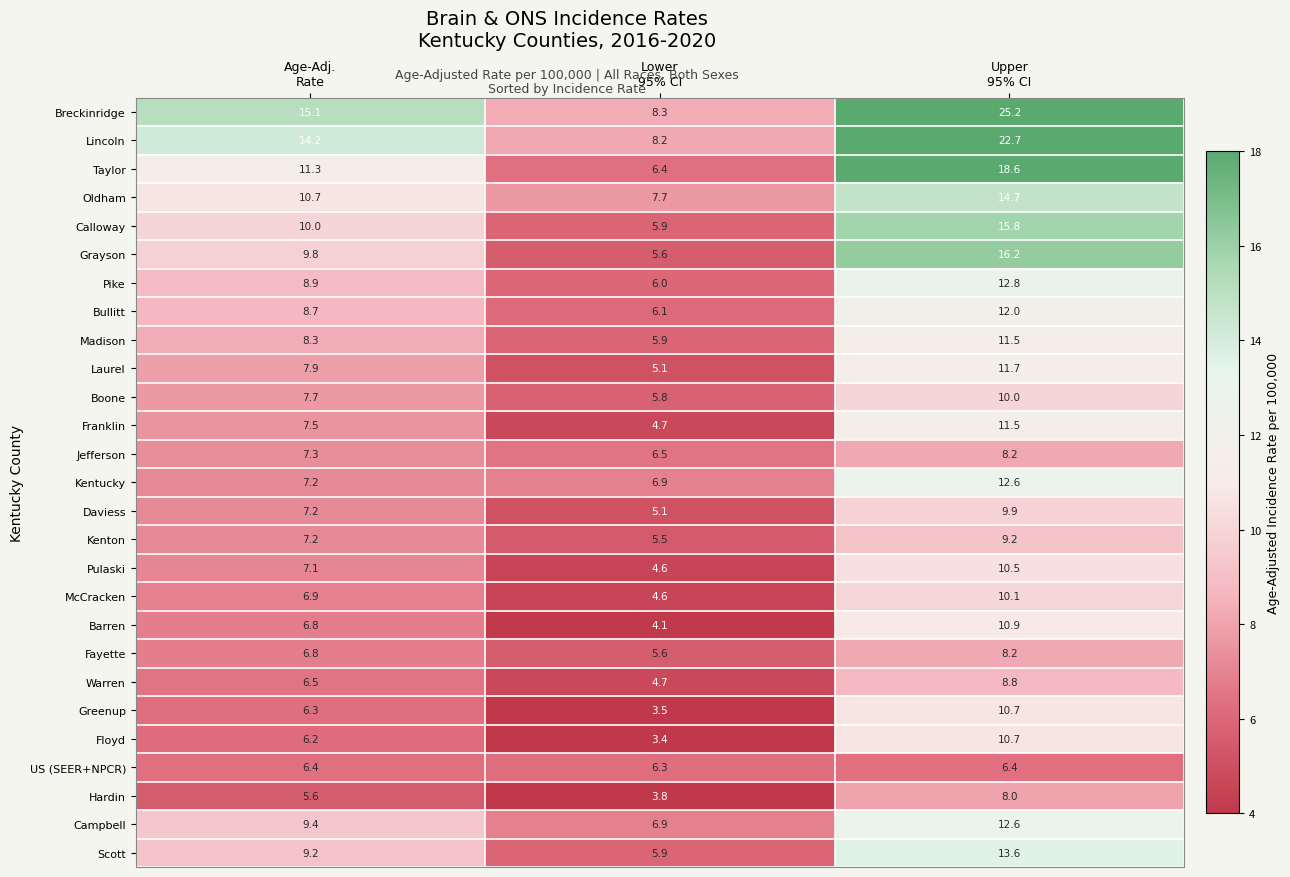

Which series changed the most between Age-Adj.
Rate and Lower
95% CI?

Breckinridge